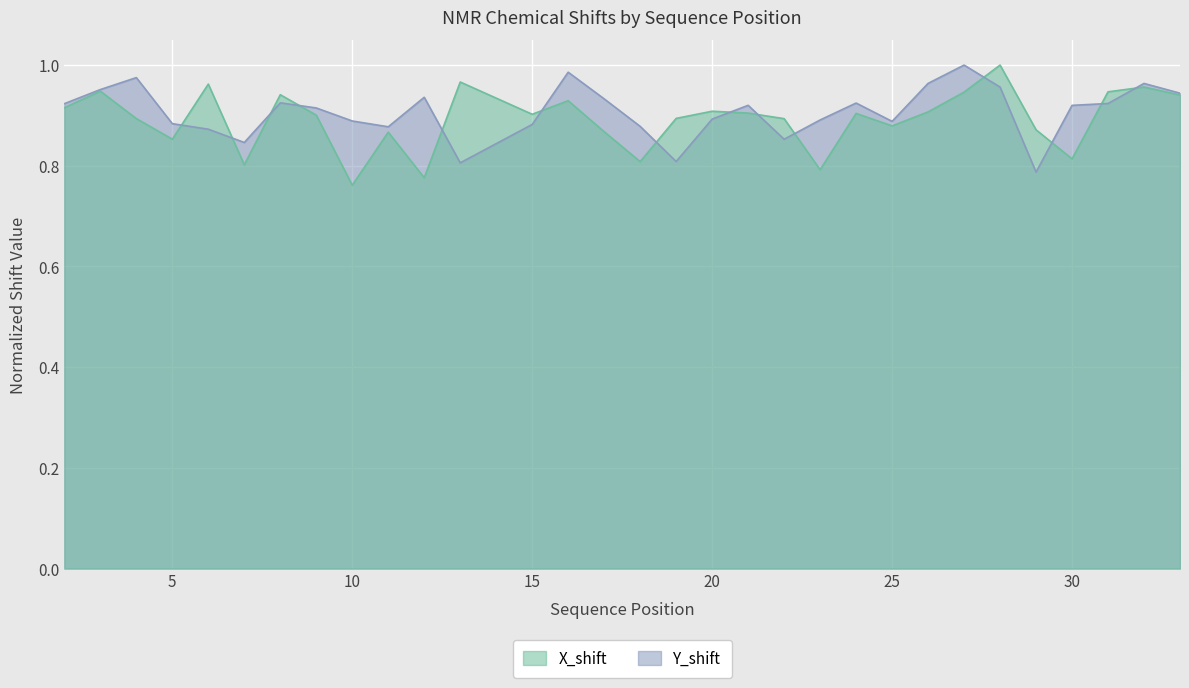

How many intersections are there between X_shift and Y_shift?

14